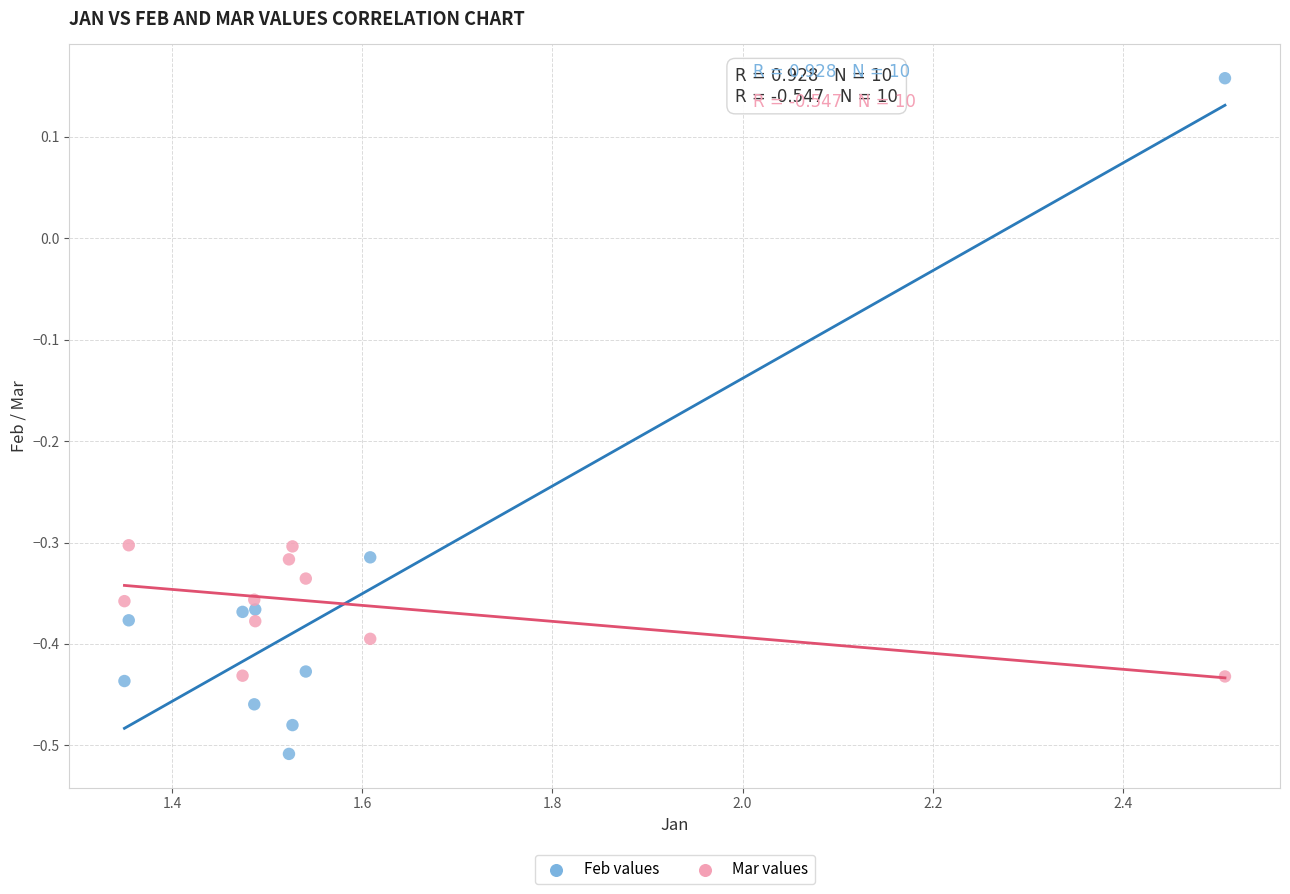

What is the X range (max minus min) for the scatter plot?

1.2